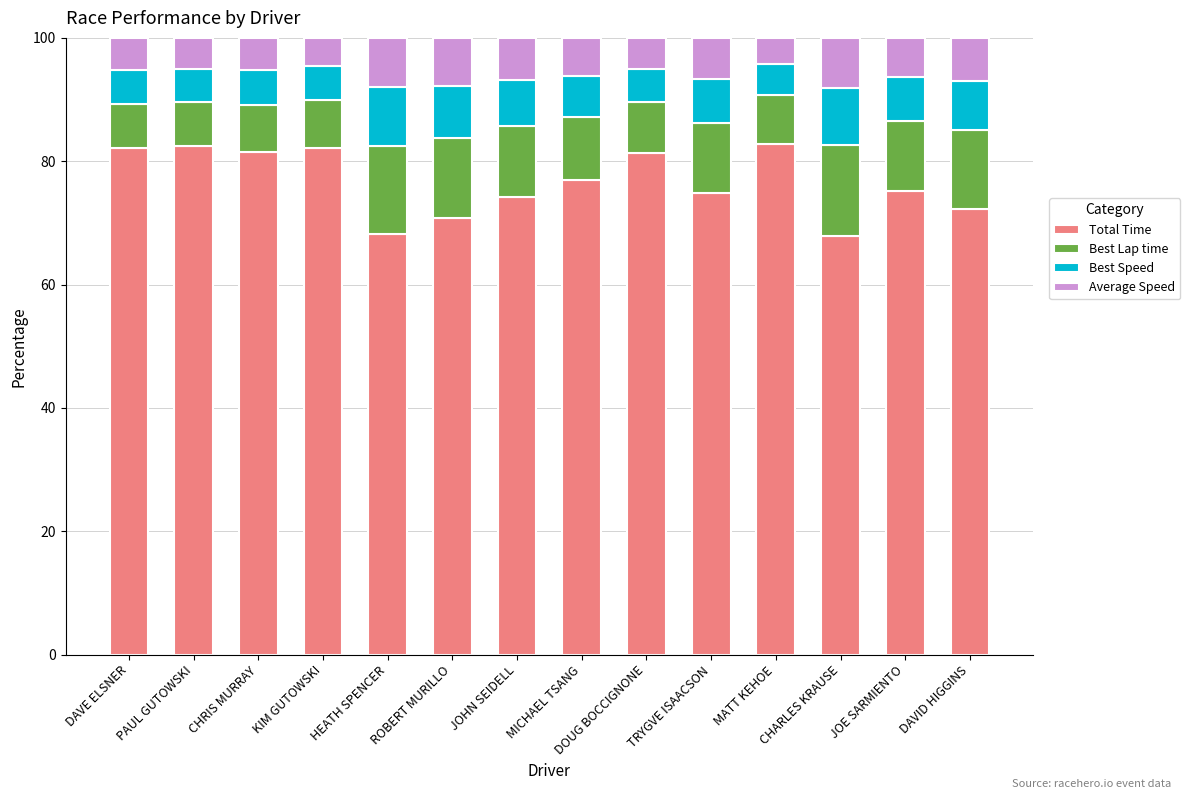

What is the lowest value of the Total Time series?

67.9